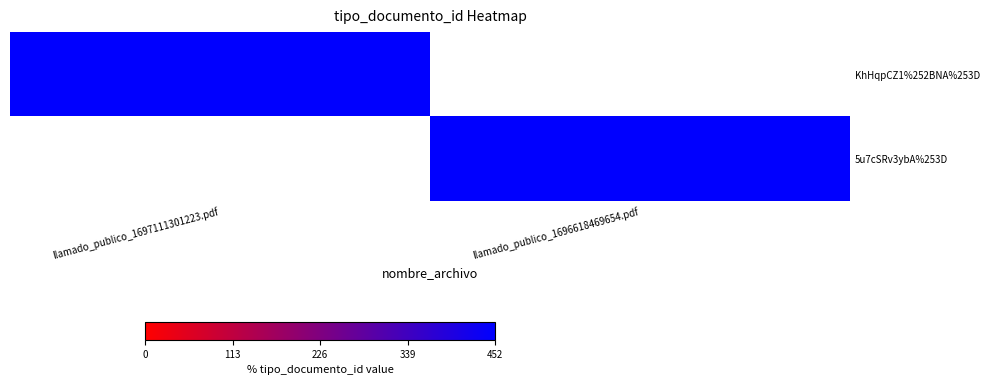

Reading right to left, extract all data points from this chart.

KhHqpCZ1%252BNA%253D: llamado_publico_1696618469654.pdf=0	llamado_publico_1697111301223.pdf=452
5u7cSRv3ybA%253D: llamado_publico_1696618469654.pdf=452	llamado_publico_1697111301223.pdf=0